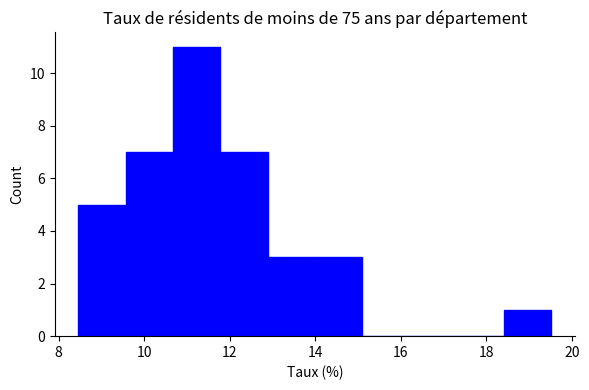

Reading left to right, transcribe this chart: for each bar, give the range it covers on the x-axis and its height. Neither the bar edges nor the heights are printed on the chart, so give them approximately, as read against the axes.

8.4 to 9.6: 5
9.6 to 10.6: 7
10.6 to 11.8: 11
11.8 to 12.8: 7
12.8 to 14.0: 3
14.0 to 15.0: 3
15.0 to 16.2: 0
16.2 to 17.4: 0
17.4 to 18.4: 0
18.4 to 19.6: 1